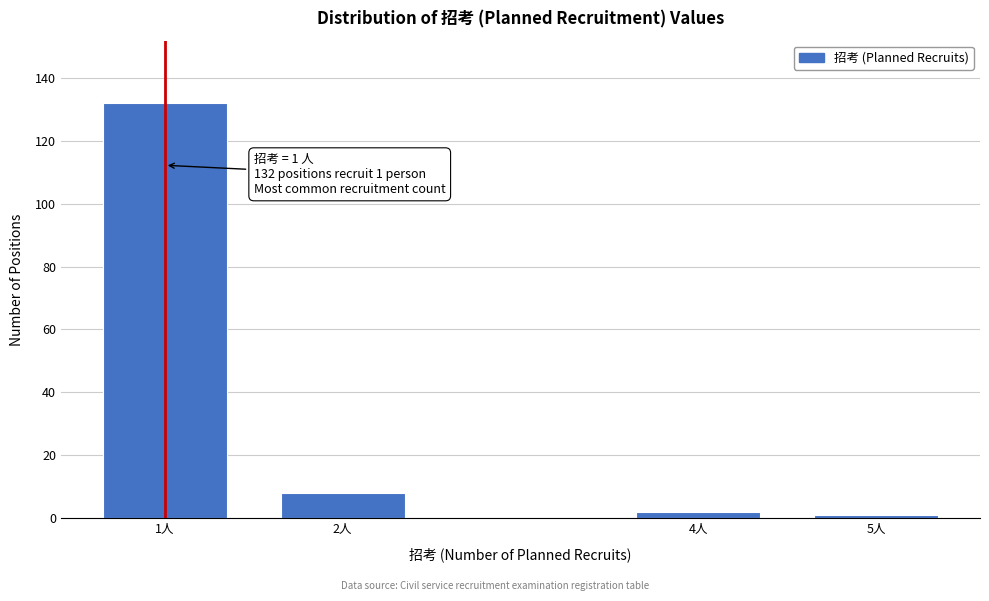

Reading left to right, what are all the values shown in this chart?

1人=132	2人=8	4人=2	5人=1